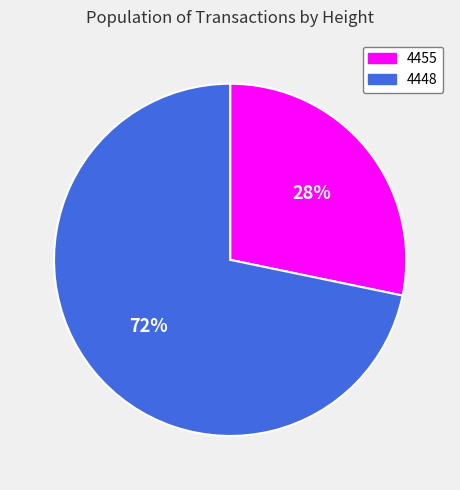

Is it true that 4448 is 72% of the pie?

True